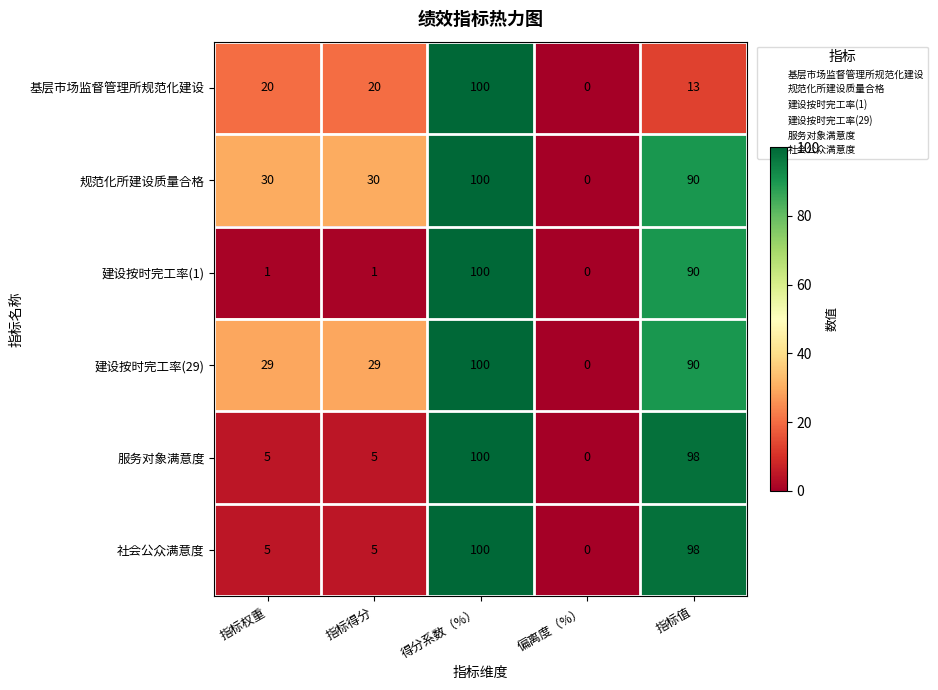

Reading left to right, transcribe all the data shown in this chart.

基层市场监督管理所规范化建设: 20	20	100	0	13
规范化所建设质量合格: 30	30	100	0	90
建设按时完工率(1): 1	1	100	0	90
建设按时完工率(29): 29	29	100	0	90
服务对象满意度: 5	5	100	0	98
社会公众满意度: 5	5	100	0	98